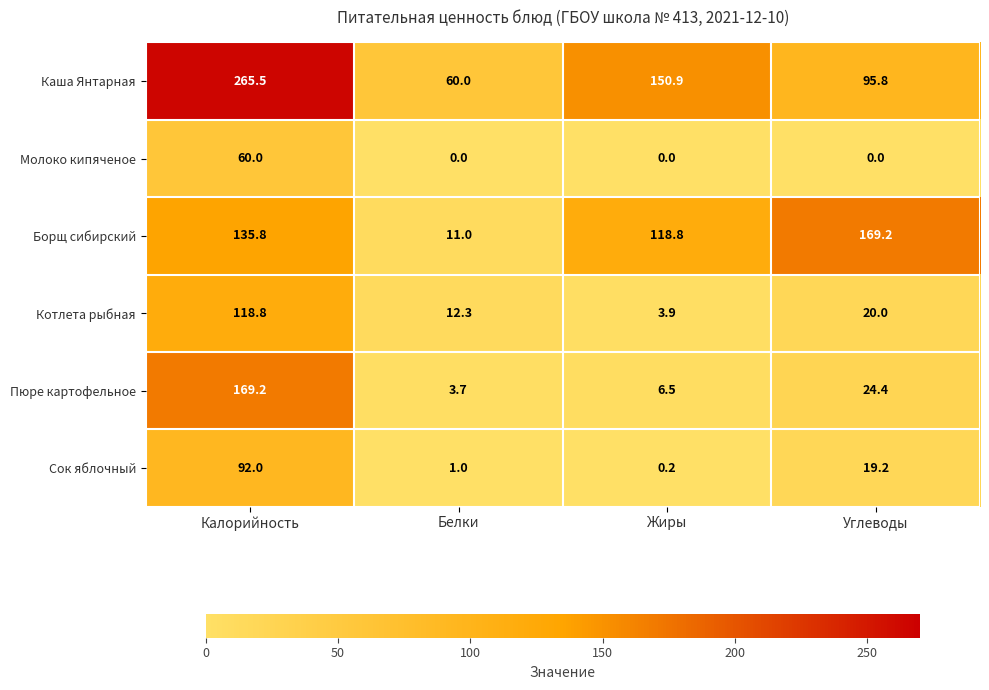

What is the difference between the Борщ сибирский values at Калорийность and Белки?

124.8